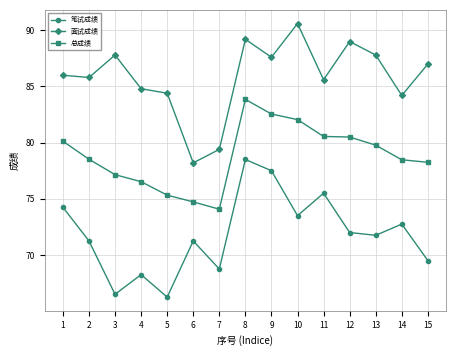

What is the average value of the 总成绩 series?

78.8